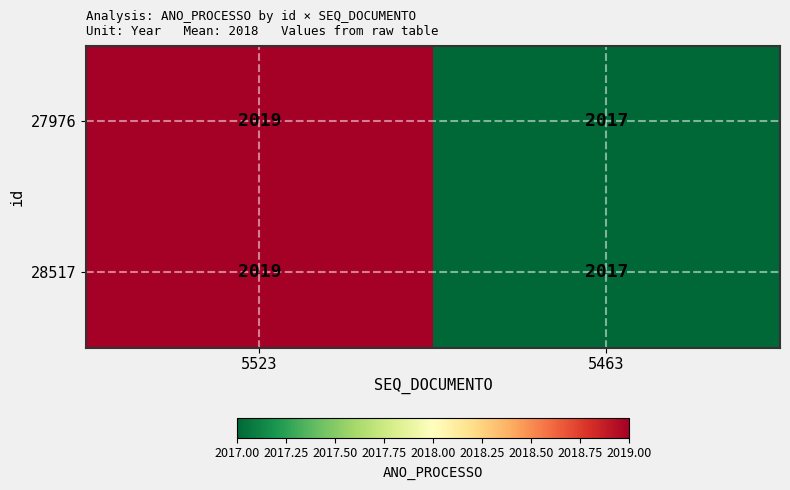

What value does the 27976 series have at 5523?

2019